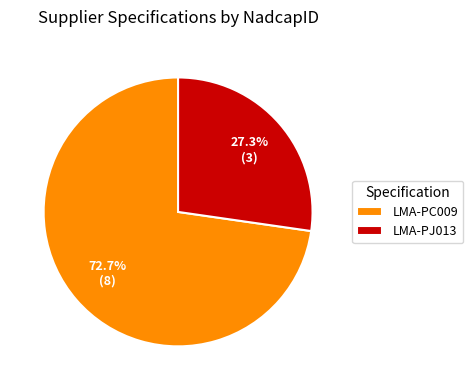

What portion of the pie excludes LMA-PC009?

27.3%